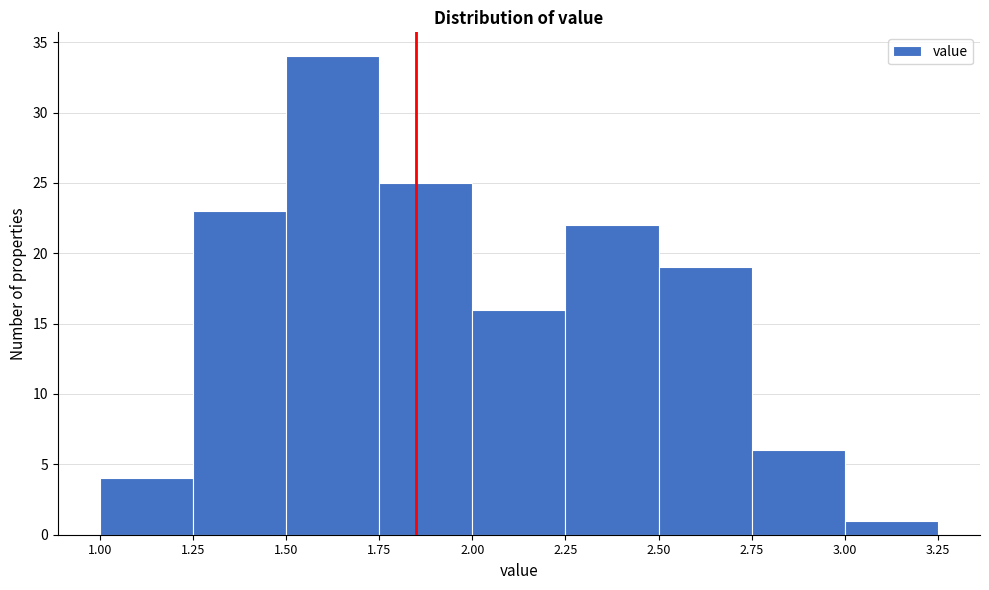

Over which range of the x-axis is the bar tallest?

1.50 to 1.75